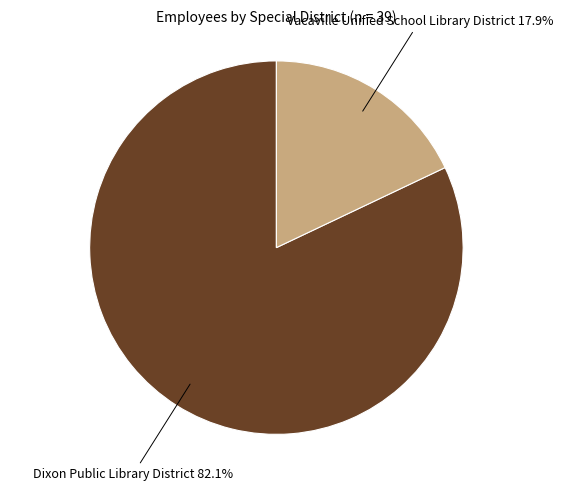

Does any single category account for the majority?

Yes